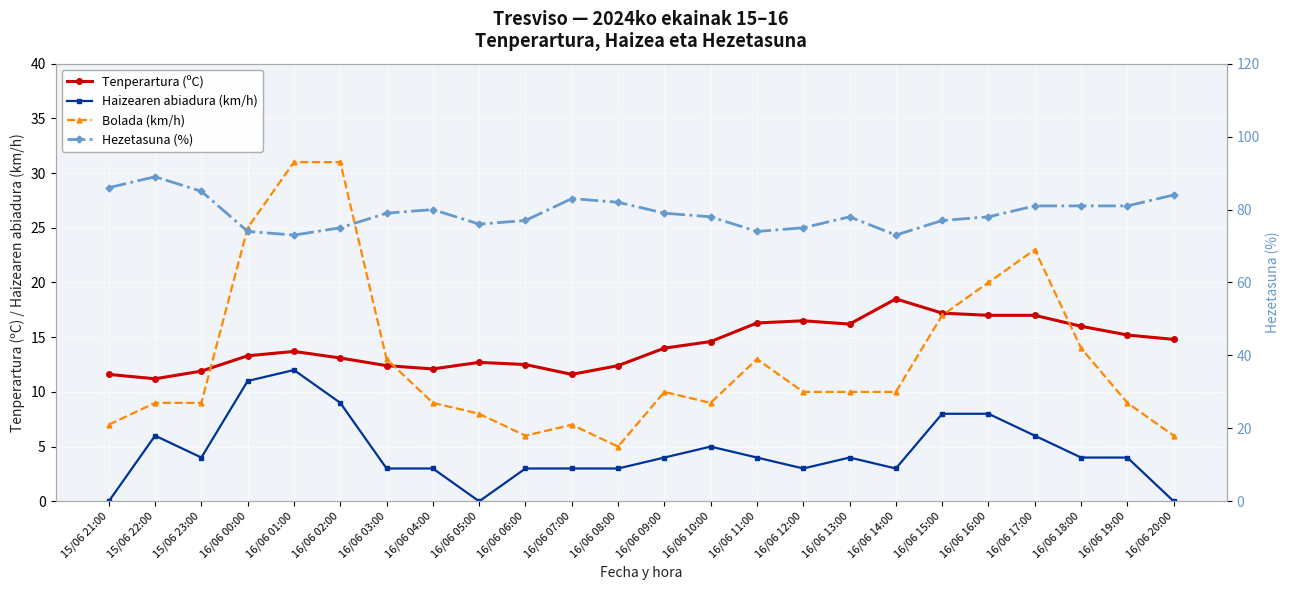

Reading right to left, what are all the values shown in this chart?

Tenperartura (ºC): 16/06 20:00=14.8	16/06 19:00=15.2	16/06 18:00=16.0	16/06 17:00=17.0	16/06 16:00=17.0	16/06 15:00=17.2	16/06 14:00=18.5	16/06 13:00=16.2	16/06 12:00=16.5	16/06 11:00=16.3	16/06 10:00=14.6	16/06 09:00=14.0	16/06 08:00=12.4	16/06 07:00=11.6	16/06 06:00=12.5	16/06 05:00=12.7	16/06 04:00=12.1	16/06 03:00=12.4	16/06 02:00=13.1	16/06 01:00=13.7	16/06 00:00=13.3	15/06 23:00=11.9	15/06 22:00=11.2	15/06 21:00=11.6
Haizearen abiadura (km/h): 16/06 20:00=0.0	16/06 19:00=4.0	16/06 18:00=4.0	16/06 17:00=6.0	16/06 16:00=8.0	16/06 15:00=8.0	16/06 14:00=3.0	16/06 13:00=4.0	16/06 12:00=3.0	16/06 11:00=4.0	16/06 10:00=5.0	16/06 09:00=4.0	16/06 08:00=3.0	16/06 07:00=3.0	16/06 06:00=3.0	16/06 05:00=0.0	16/06 04:00=3.0	16/06 03:00=3.0	16/06 02:00=9.0	16/06 01:00=12.0	16/06 00:00=11.0	15/06 23:00=4.0	15/06 22:00=6.0	15/06 21:00=0.0
Bolada (km/h): 16/06 20:00=6.0	16/06 19:00=9.0	16/06 18:00=14.0	16/06 17:00=23.0	16/06 16:00=20.0	16/06 15:00=17.0	16/06 14:00=10.0	16/06 13:00=10.0	16/06 12:00=10.0	16/06 11:00=13.0	16/06 10:00=9.0	16/06 09:00=10.0	16/06 08:00=5.0	16/06 07:00=7.0	16/06 06:00=6.0	16/06 05:00=8.0	16/06 04:00=9.0	16/06 03:00=13.0	16/06 02:00=31.0	16/06 01:00=31.0	16/06 00:00=25.0	15/06 23:00=9.0	15/06 22:00=9.0	15/06 21:00=7.0
Hezetasuna (%): 16/06 20:00=84.0	16/06 19:00=81.0	16/06 18:00=81.0	16/06 17:00=81.0	16/06 16:00=78.0	16/06 15:00=77.0	16/06 14:00=73.0	16/06 13:00=78.0	16/06 12:00=75.0	16/06 11:00=74.0	16/06 10:00=78.0	16/06 09:00=79.0	16/06 08:00=82.0	16/06 07:00=83.0	16/06 06:00=77.0	16/06 05:00=76.0	16/06 04:00=80.0	16/06 03:00=79.0	16/06 02:00=75.0	16/06 01:00=73.0	16/06 00:00=74.0	15/06 23:00=85.0	15/06 22:00=89.0	15/06 21:00=86.0